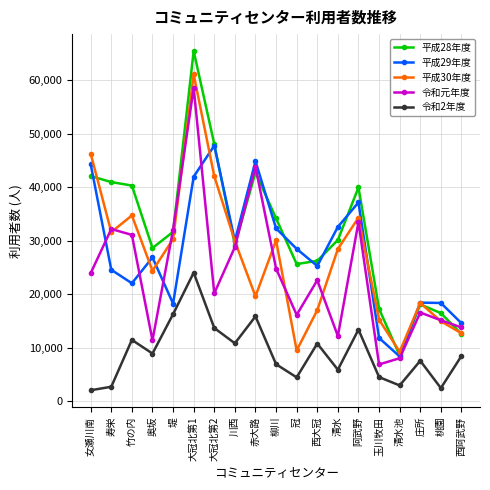

True or false: 平成30年度 has more than 1 interior local peaks.

True